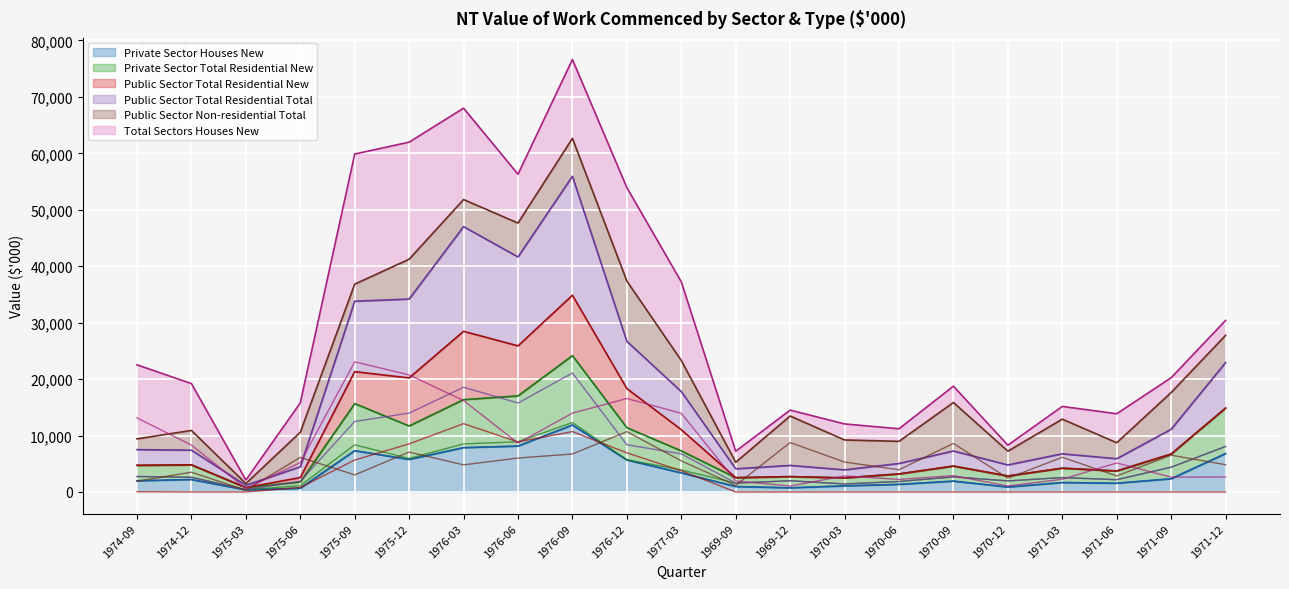

Reading left to right, list all the values displayed in this chart.

Private Sector Houses New: 1980	2200	369	655	7305	5760	7849	8129	11859	5670	3380	958	731	1078	1343	1916	873	1664	1544	2332	6797
Private Sector Total Residential New: 2713	2600	404	1111	8350	5932	8511	8889	12297	5720	3897	1570	1984	1419	1849	2670	1956	2546	2171	4384	8061
Public Sector Total Residential New: 45	0	0	787	5660	8516	12103	8868	10694	6930	3758	0	0	0	0	0	0	0	0	0	0
Public Sector Total Residential Total: 2758	2600	403	1897	12483	13965	18548	15754	21079	8365	6753	1570	1984	1418	1848	2669	1956	2546	2171	4384	8061
Public Sector Non-residential Total: 1910	3500	315	6129	3026	7065	4798	6006	6722	10685	5509	1167	8755	5297	3929	8596	2443	6144	2835	6514	4827
Total Sectors Houses New: 13119	8300	616	5197	23051	20740	16190	8649	13970	16557	13936	1948	1046	2841	2226	2887	1060	2253	5134	2625	2647